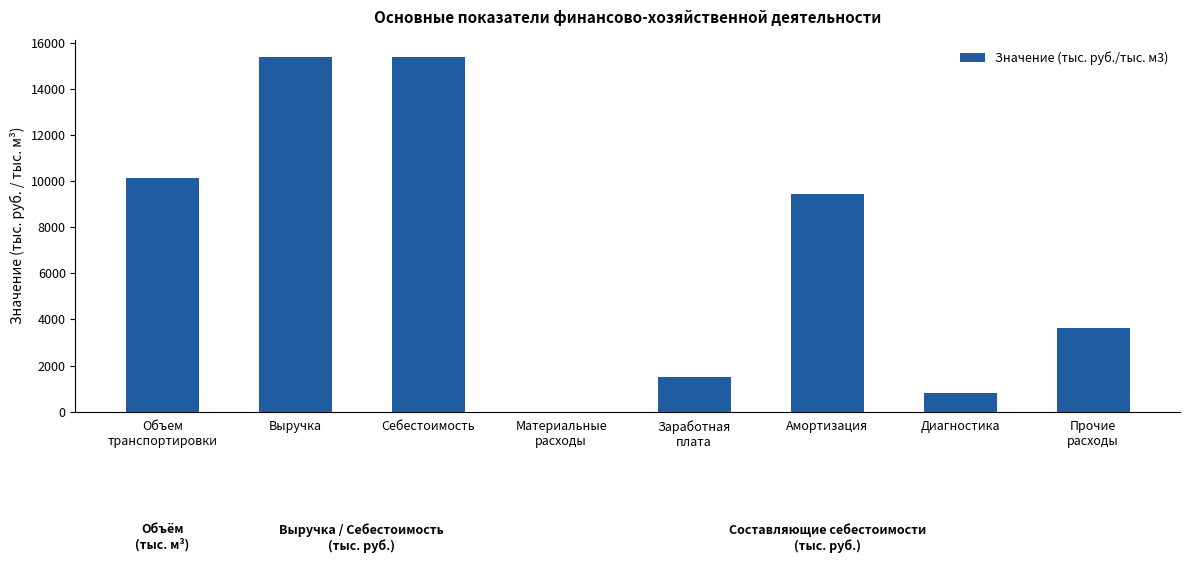

Approximately how many times larger is the value at Выручка compared to Прочие
расходы?

4.2